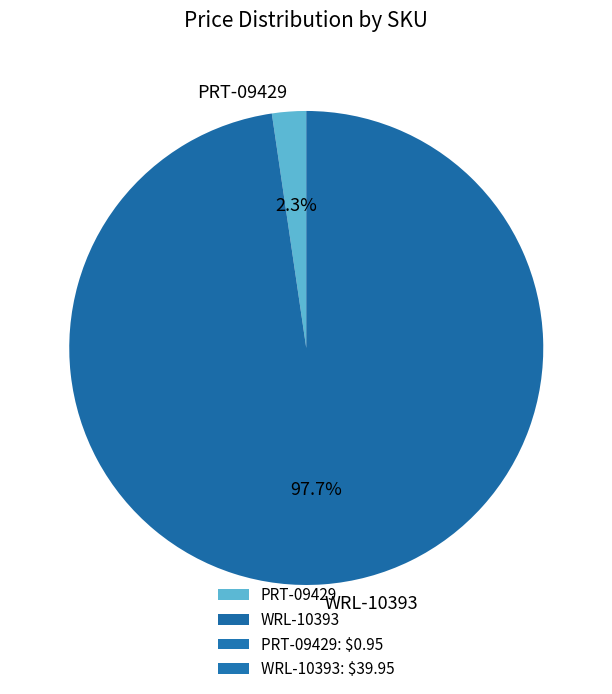

Which slice is the largest?

WRL-10393